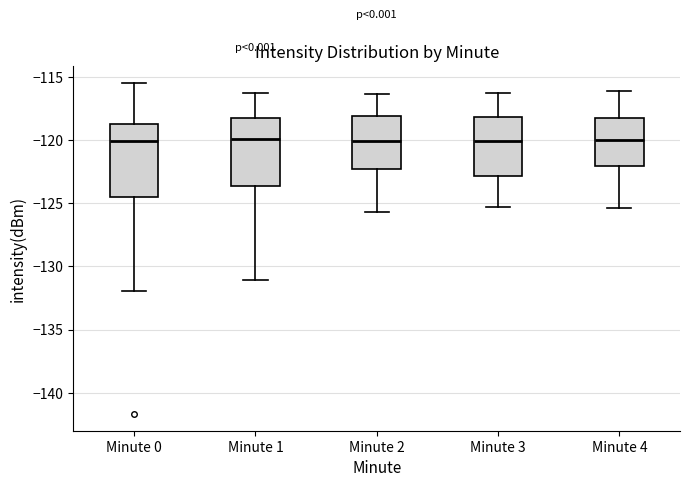

Reading left to right, read every box against the y-axis: the position of its median line, the range the box covers, and the ends of its whiskers. The values are not printed on the chart, so give them approximately, as read against the axis.

Minute 0: median -120.0, box -124.5 to -119.0, whiskers -132.0 to -115.5
Minute 1: median -120.0, box -123.5 to -118.5, whiskers -131.0 to -116.5
Minute 2: median -120.0, box -122.5 to -118.0, whiskers -125.5 to -116.5
Minute 3: median -120.0, box -123.0 to -118.0, whiskers -125.5 to -116.5
Minute 4: median -120.0, box -122.0 to -118.0, whiskers -125.5 to -116.0